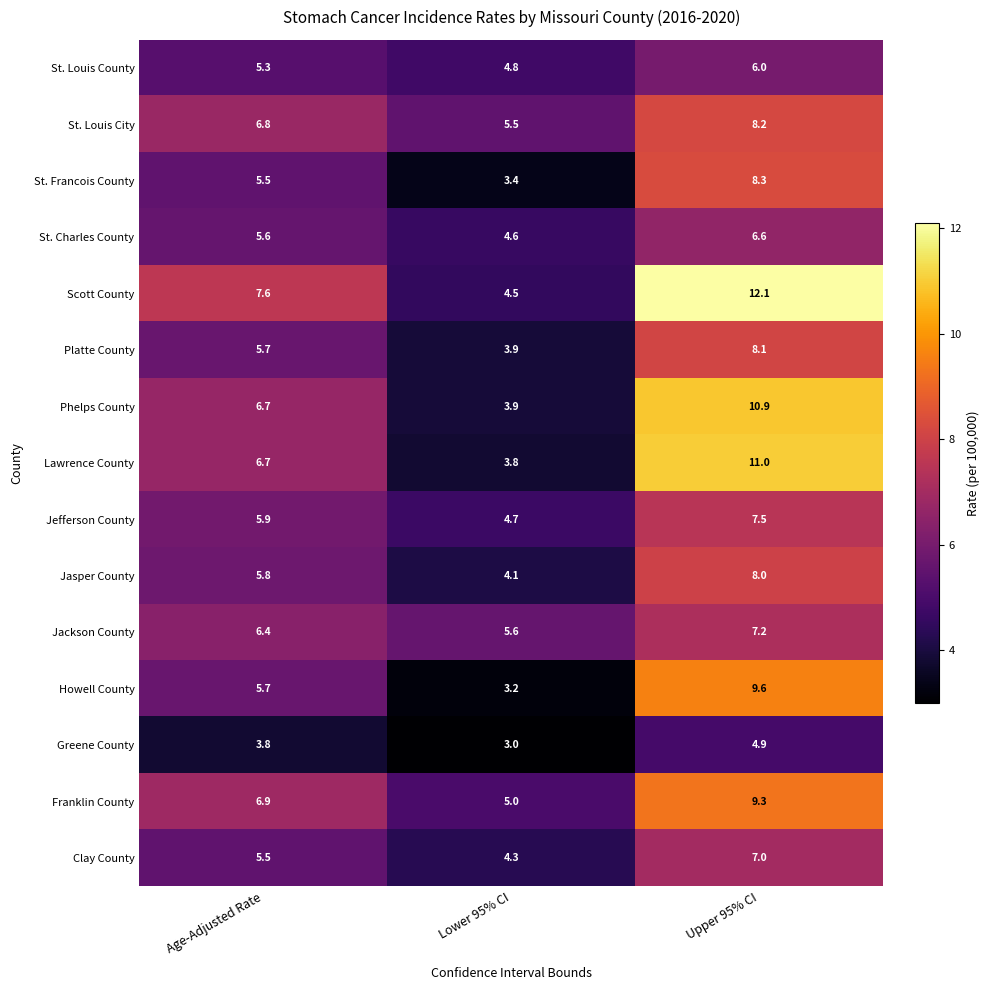

Between Age-Adjusted Rate and Lower 95% CI, which series saw the biggest shift?

Scott County